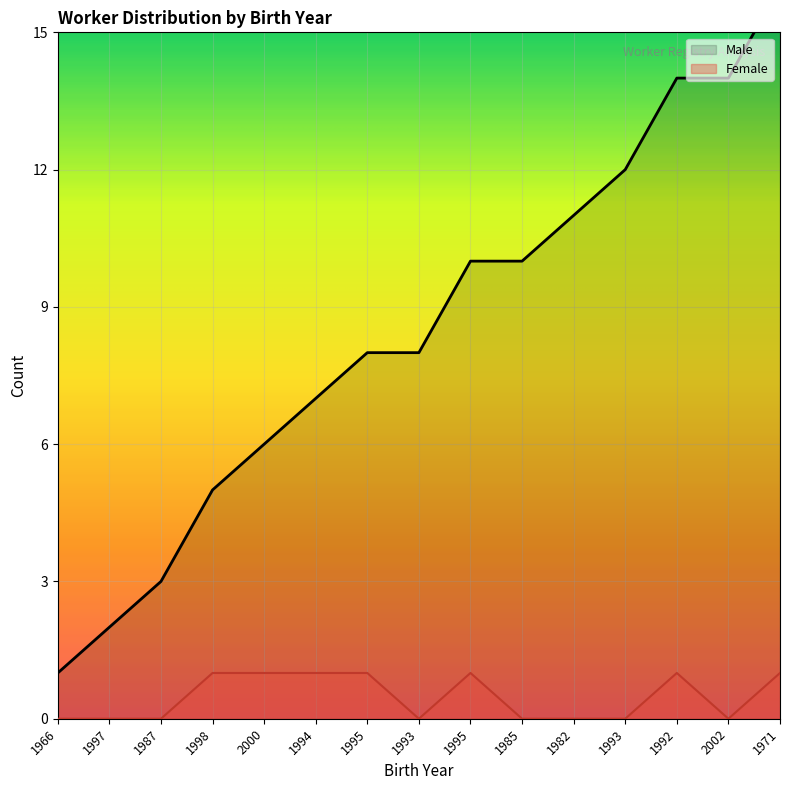

At which label is Male closest to 8?

1995